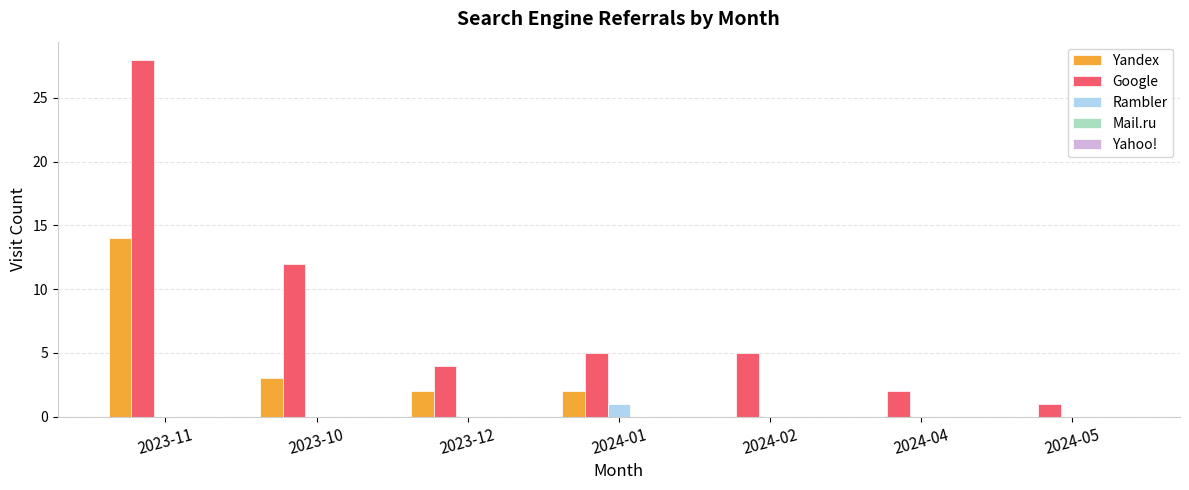

Are the bars horizontal?

No